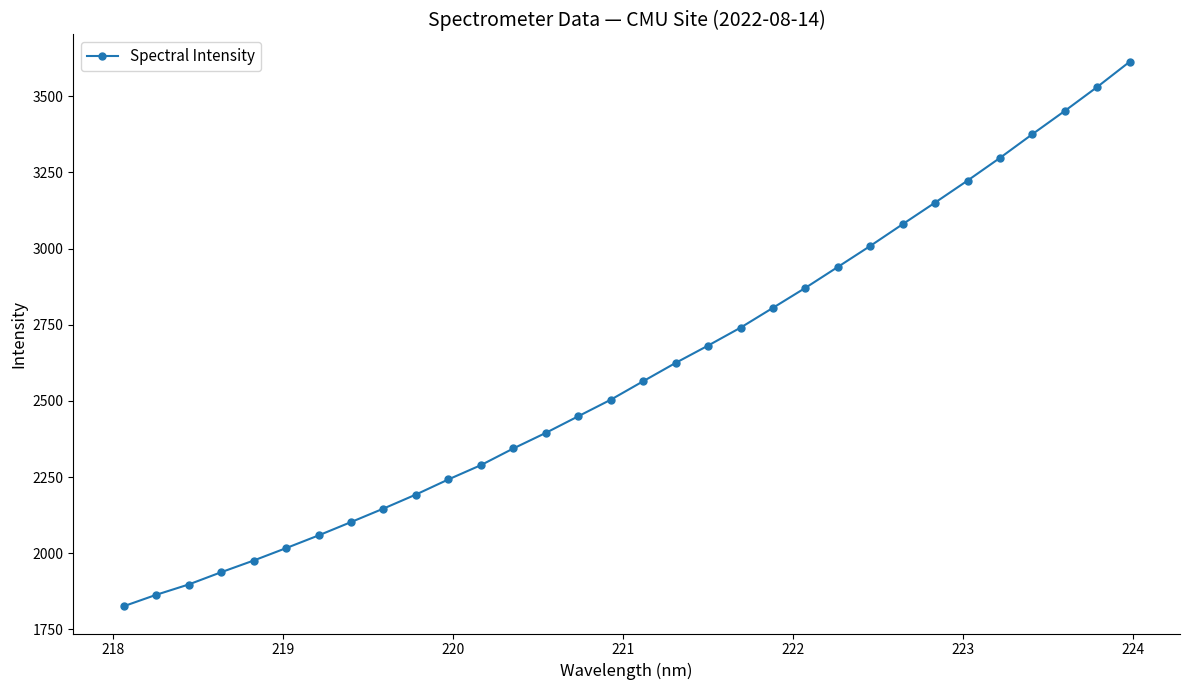

What is the value of the 23rd point from the left?

2939.8